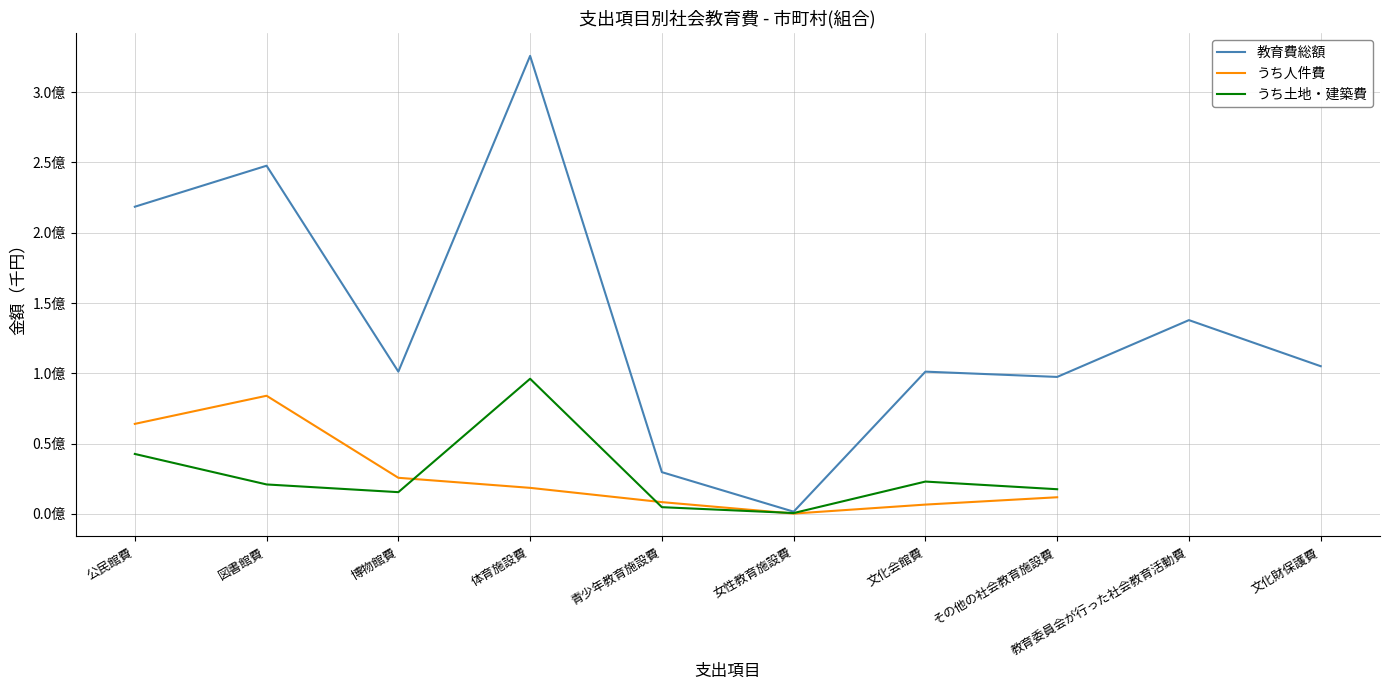

What value does the 教育費総額 series have at 公民館費?

218471594.0